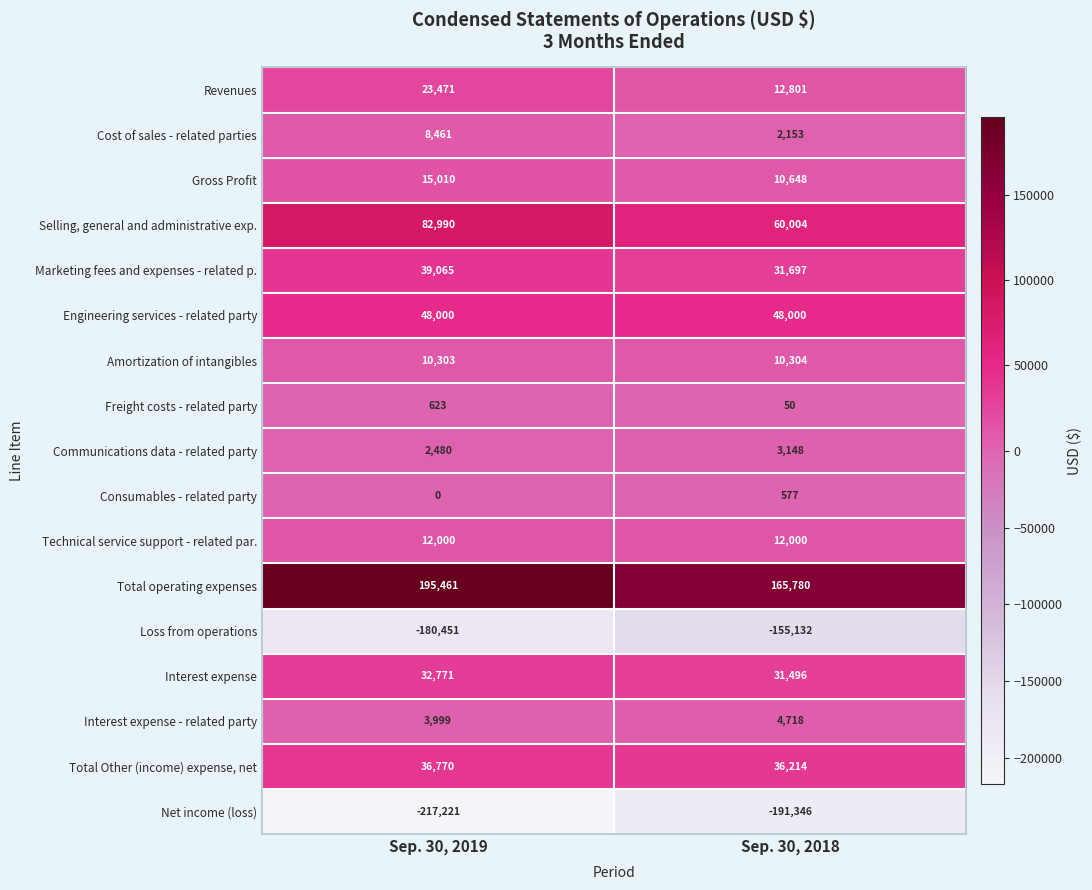

List the series in order of their peak value, lowest first.

Net income (loss), Loss from operations, Consumables - related party, Freight costs - related party, Communications data - related party, Interest expense - related party, Cost of sales - related parties, Amortization of intangibles, Technical service support - related par., Gross Profit, Revenues, Interest expense, Total Other (income) expense, net, Marketing fees and expenses - related p., Engineering services - related party, Selling, general and administrative exp., Total operating expenses